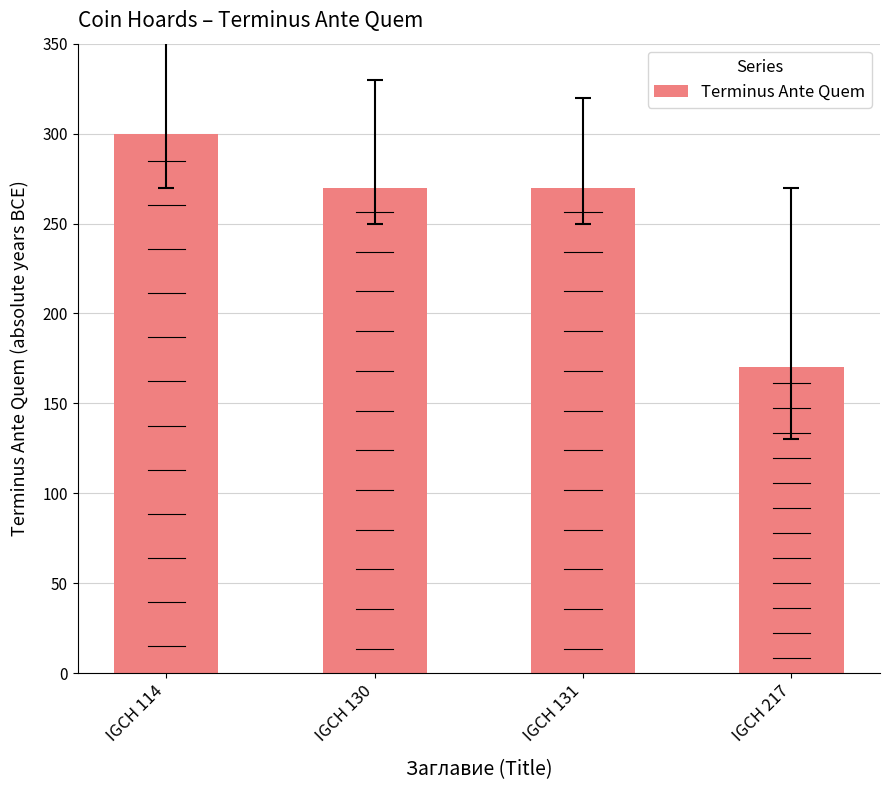

What is the sum of the values at IGCH 131 and IGCH 217?

440